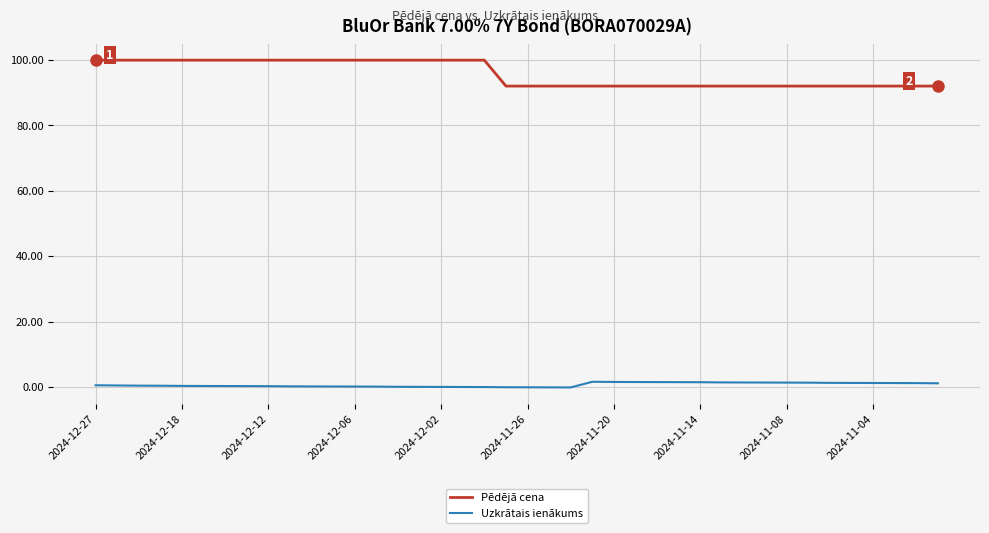

Which series has the largest range (max minus min)?

Pēdējā cena